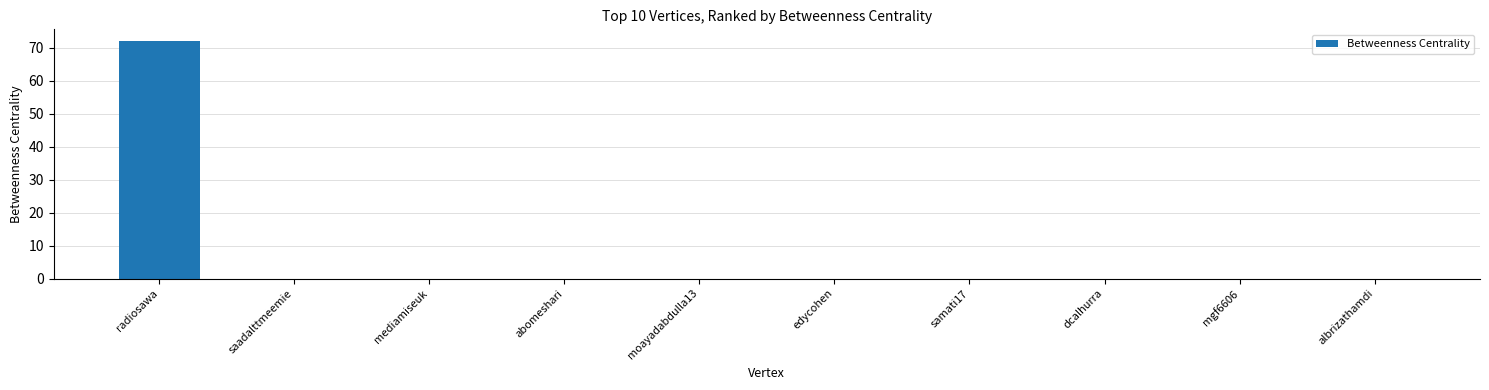

What is the sum of all values?

72